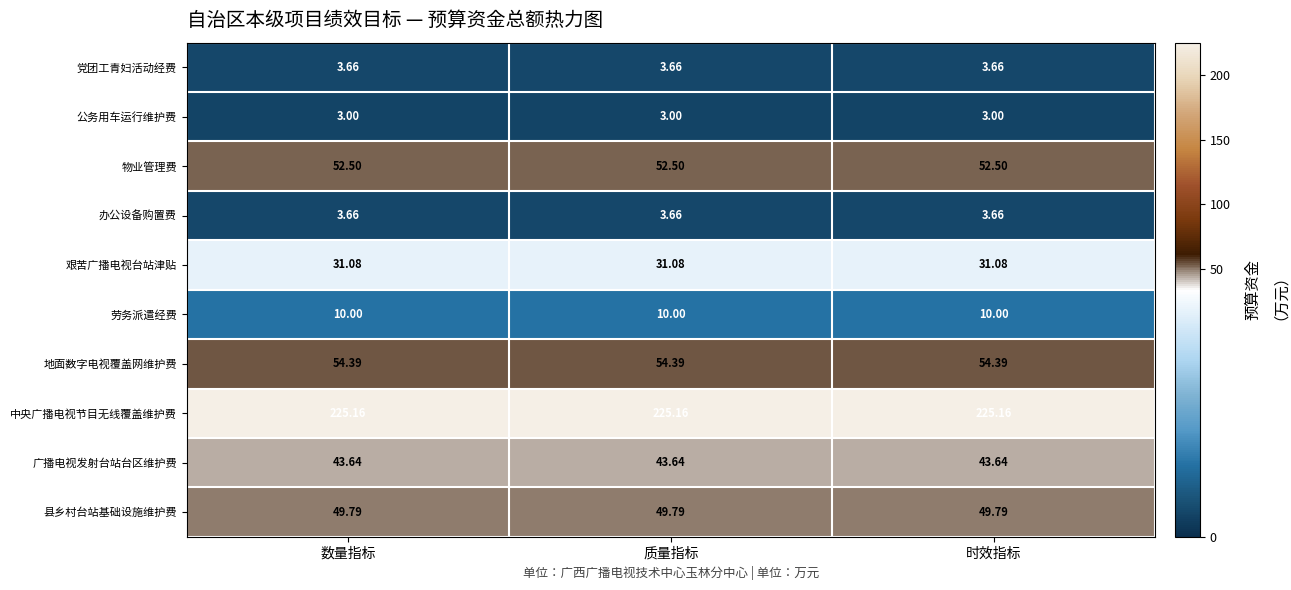

Which series has the largest total across all categories?

中央广播电视节目无线覆盖维护费